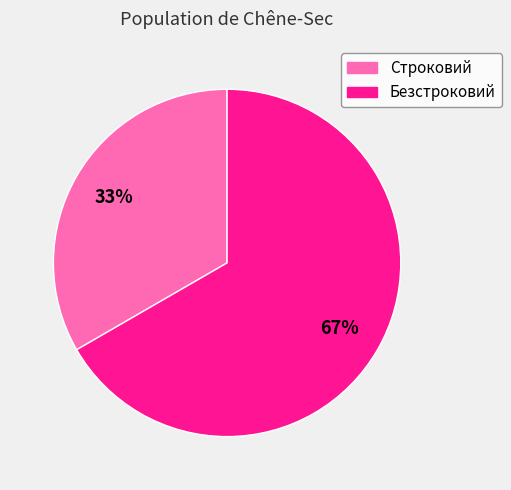

To the nearest percent, what percentage of the pie is Строковий?

33%